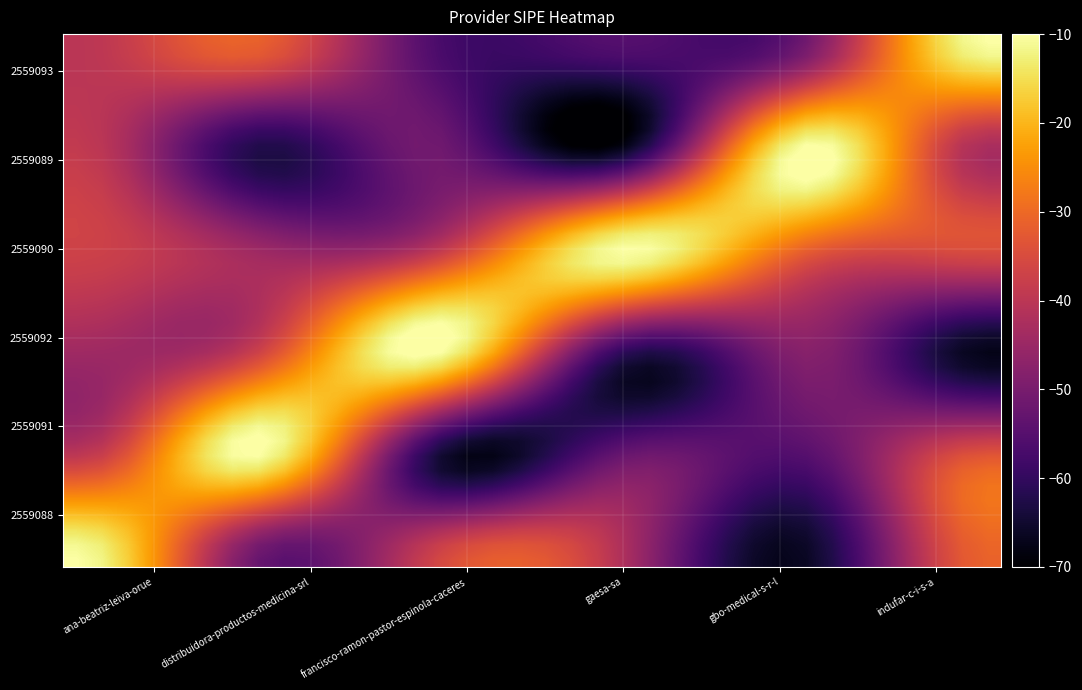

What is the minimum value shown in the chart?

-73.0